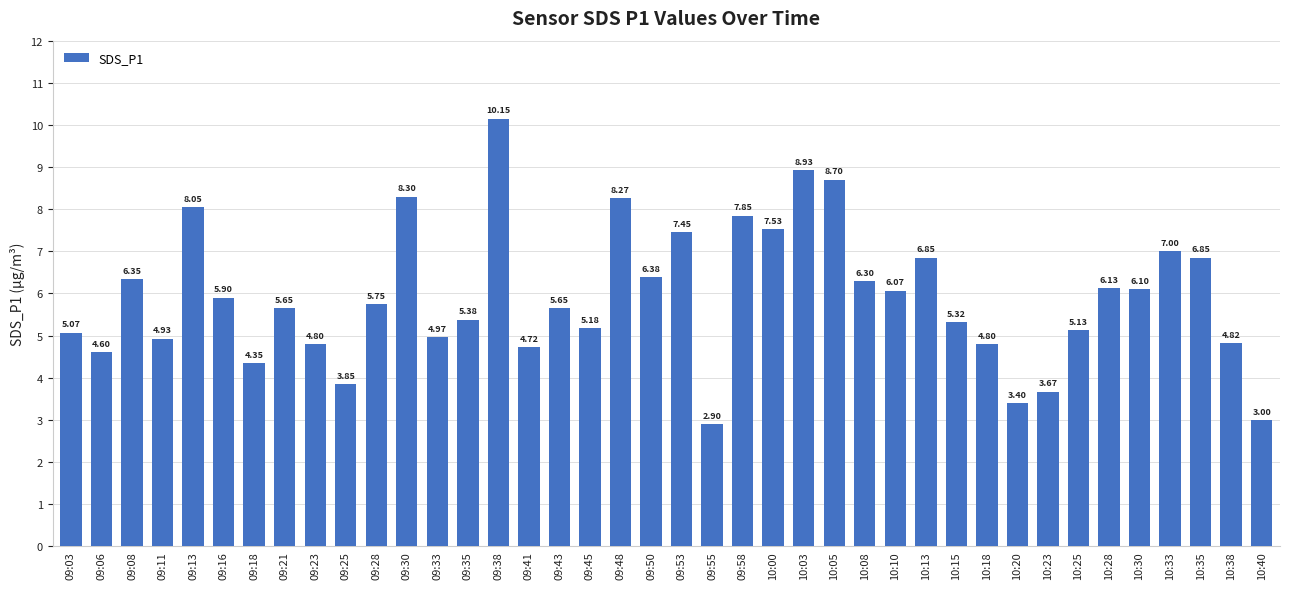

What is the difference between the second highest and minimum values?

6.0